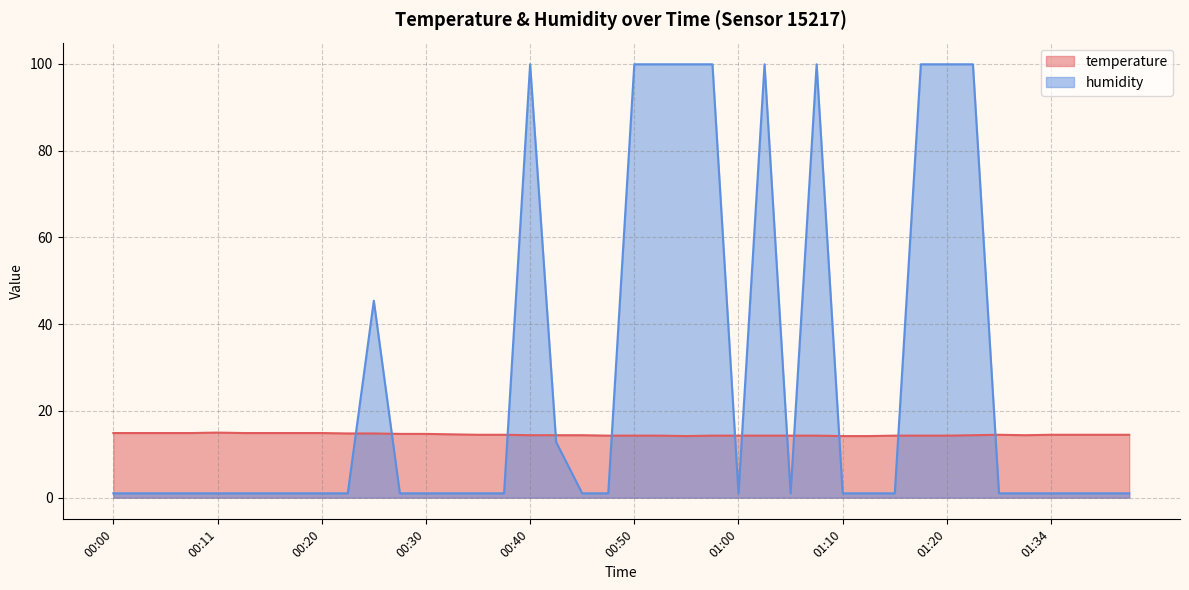

What is the smallest value displayed?

1.0